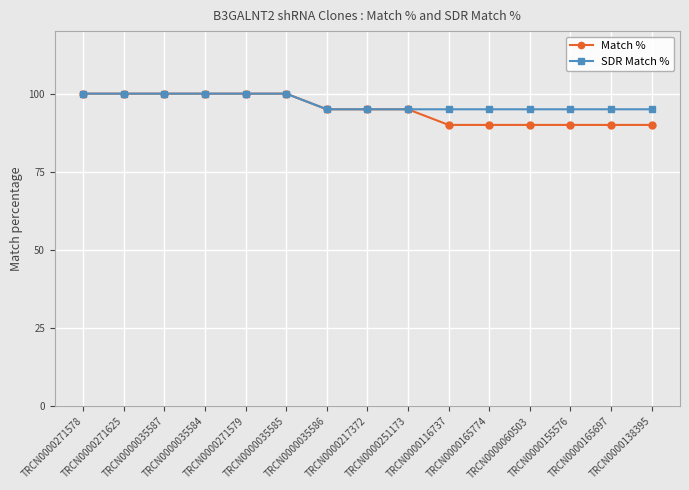

True or false: Match % has a value of 166 at TRCN0000217372.

False